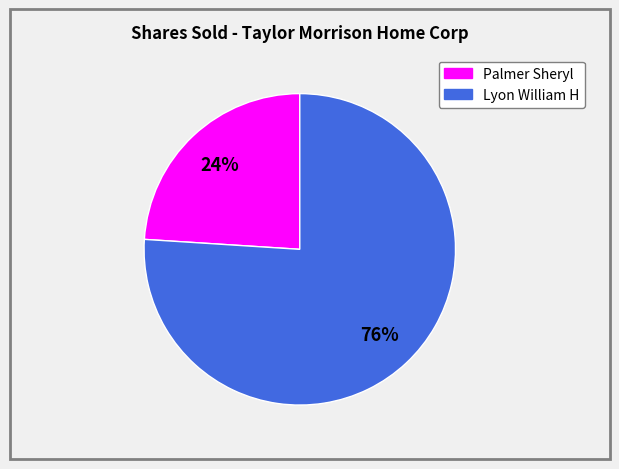

To the nearest percent, what is the difference between the largest and smallest slice percentages?

52%